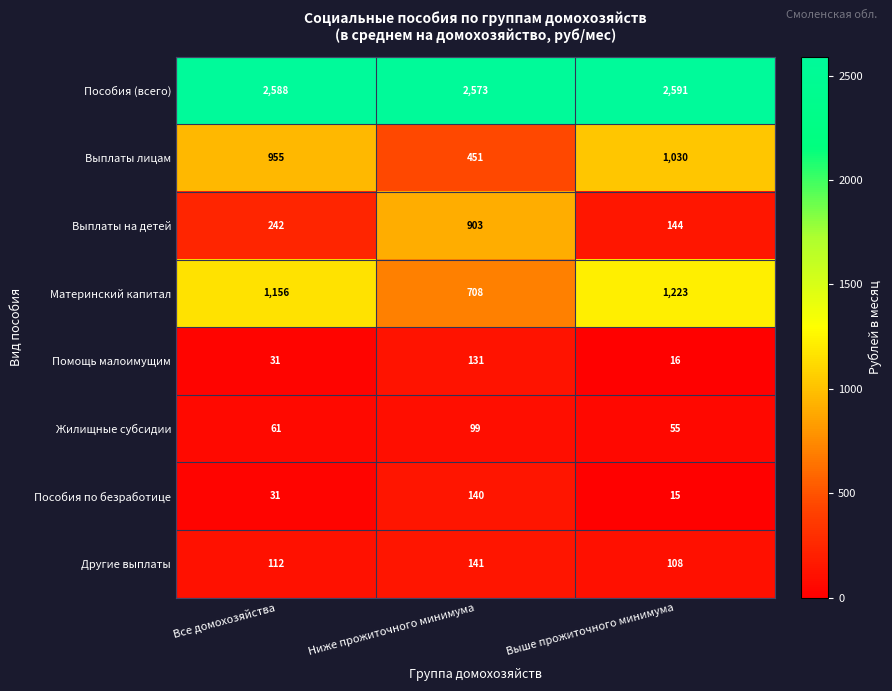

Reading left to right, extract all data points from this chart.

Пособия (всего): Все домохозяйства=2588	Ниже прожиточного минимума=2573	Выше прожиточного минимума=2591
Выплаты лицам: Все домохозяйства=955	Ниже прожиточного минимума=451	Выше прожиточного минимума=1030
Выплаты на детей: Все домохозяйства=242	Ниже прожиточного минимума=903	Выше прожиточного минимума=144
Материнский капитал: Все домохозяйства=1156	Ниже прожиточного минимума=708	Выше прожиточного минимума=1223
Помощь малоимущим: Все домохозяйства=31	Ниже прожиточного минимума=131	Выше прожиточного минимума=16
Жилищные субсидии: Все домохозяйства=61	Ниже прожиточного минимума=99	Выше прожиточного минимума=55
Пособия по безработице: Все домохозяйства=31	Ниже прожиточного минимума=140	Выше прожиточного минимума=15
Другие выплаты: Все домохозяйства=112	Ниже прожиточного минимума=141	Выше прожиточного минимума=108